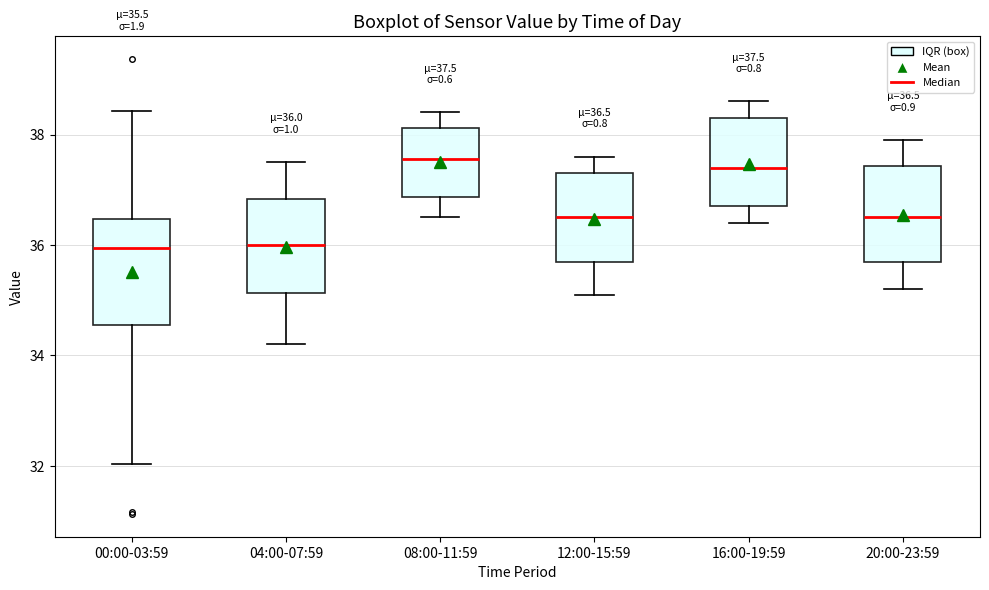

Comparing the boxes themselves (not the whiskers), which one is the tallest?

00:00-03:59